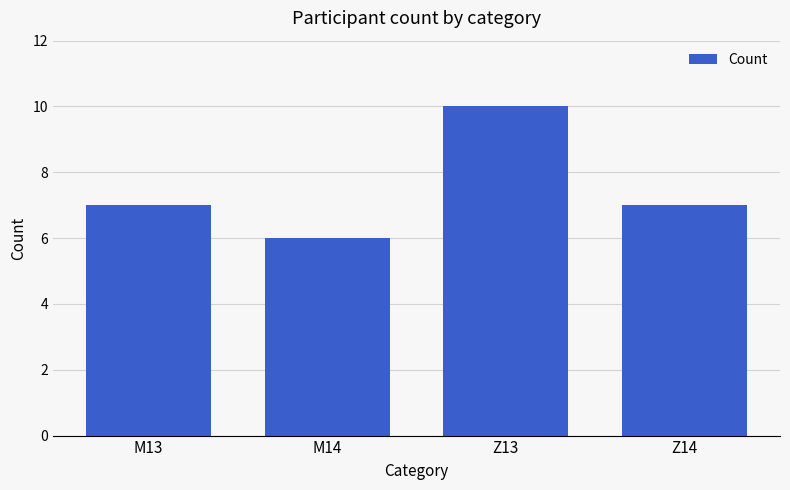

Reading left to right, extract all data points from this chart.

M13=7	M14=6	Z13=10	Z14=7